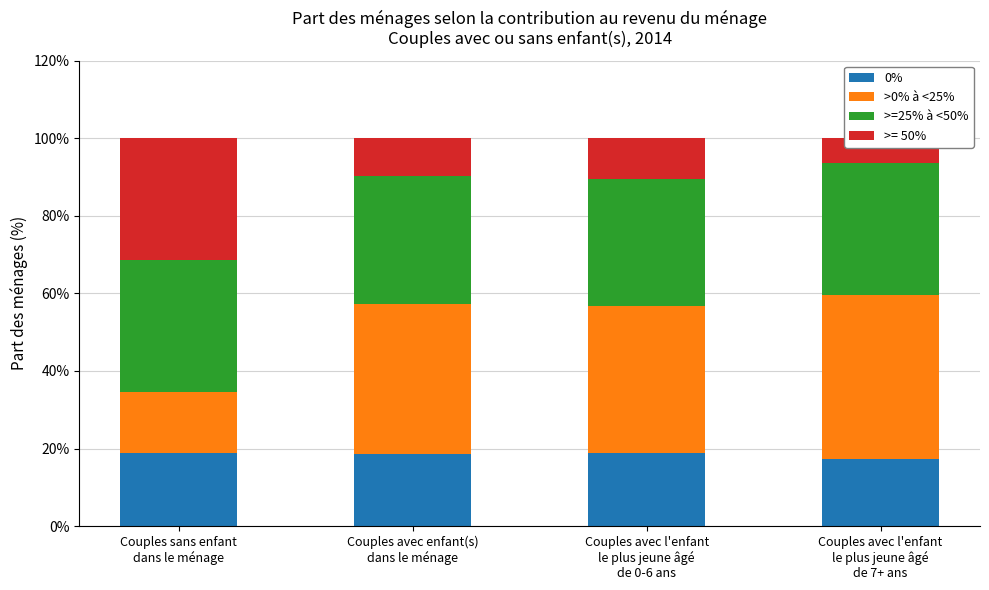

Does the chart contain any negative values?

No